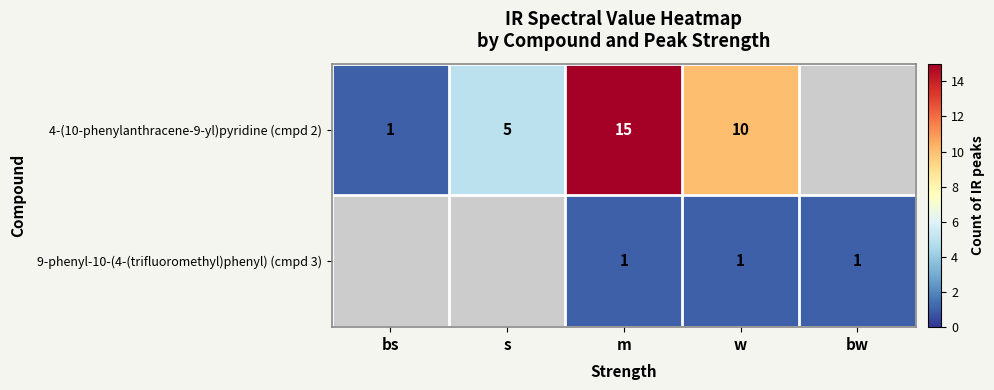

What is the difference between the 4-(10-phenylanthracene-9-yl)pyridine (cmpd 2) values at m and w?

5